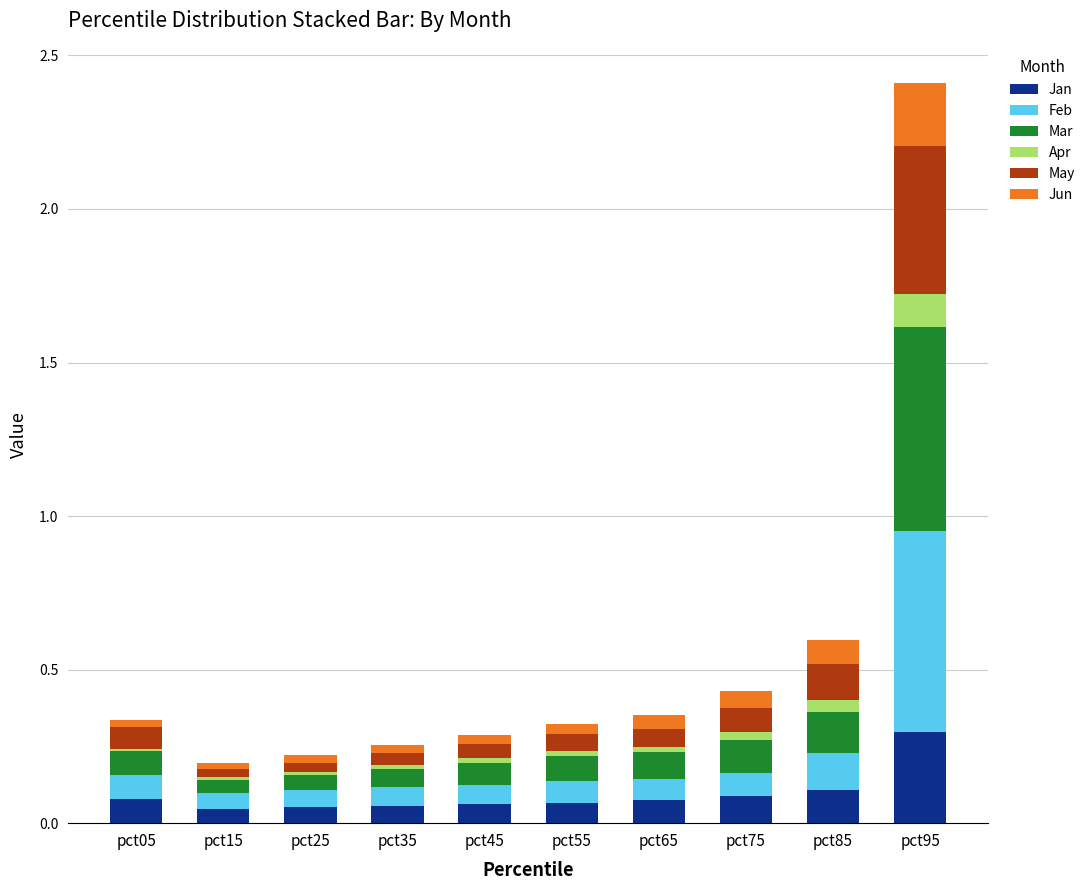

Which category has the highest value in the Jan series?

pct95